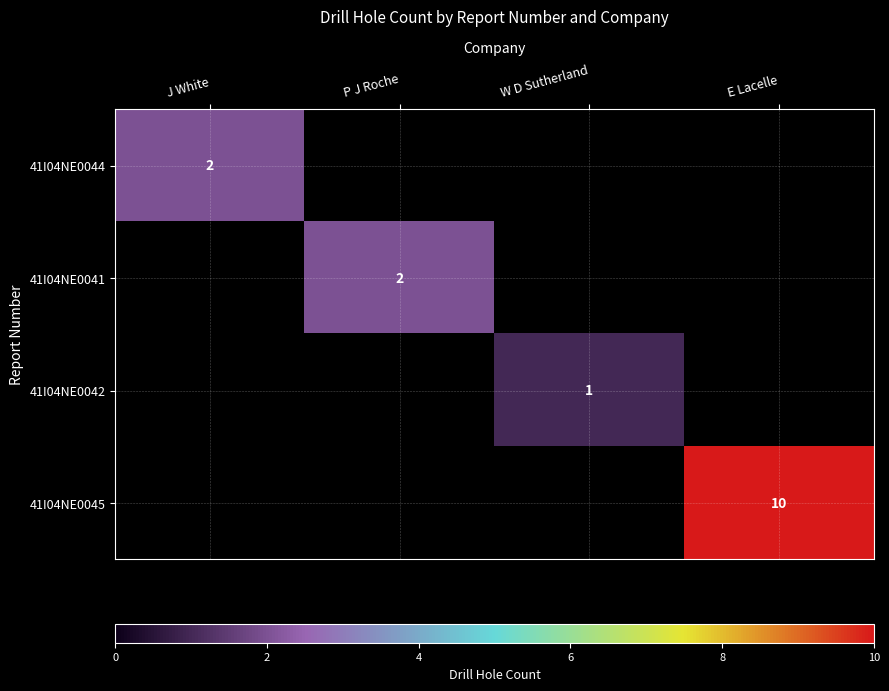

At which category is the sum across all series the highest?

E Lacelle